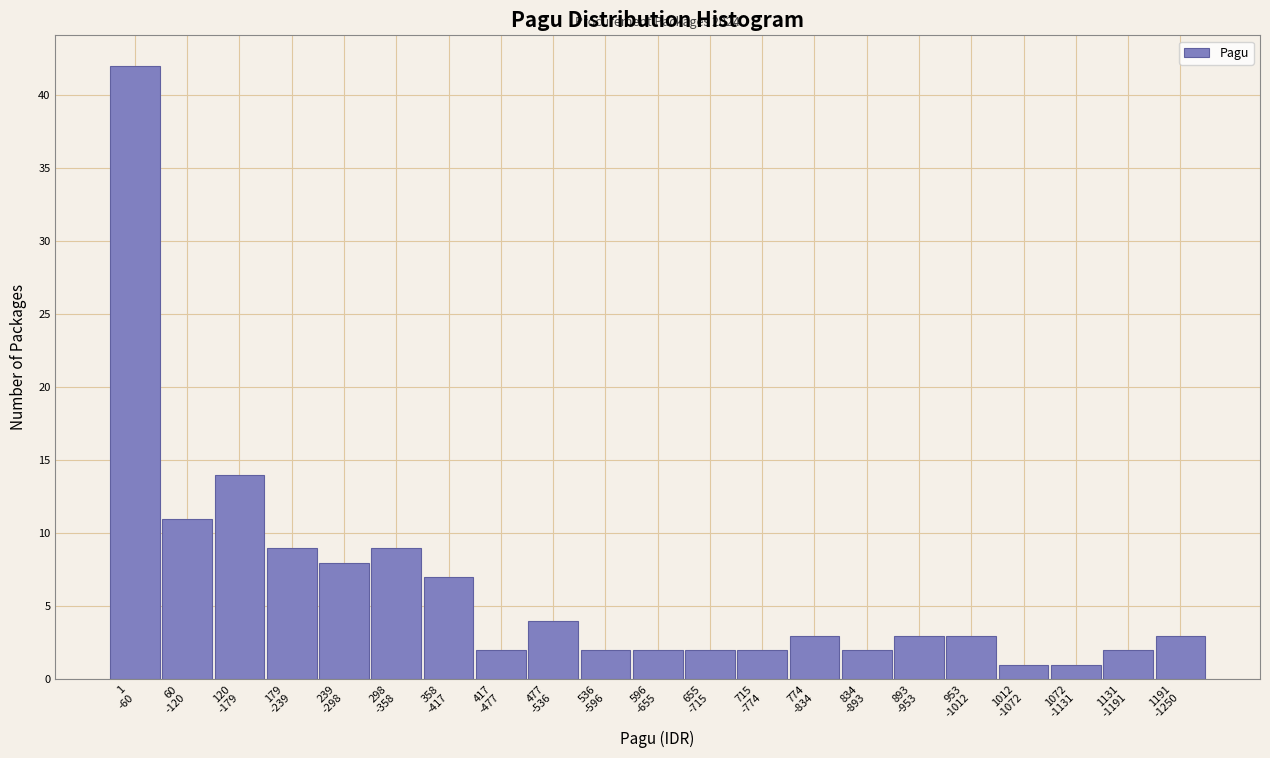

Reading left to right, transcribe all the data shown in this chart.

42	11	14	9	8	9	7	2	4	2	2	2	2	3	2	3	3	1	1	2	3